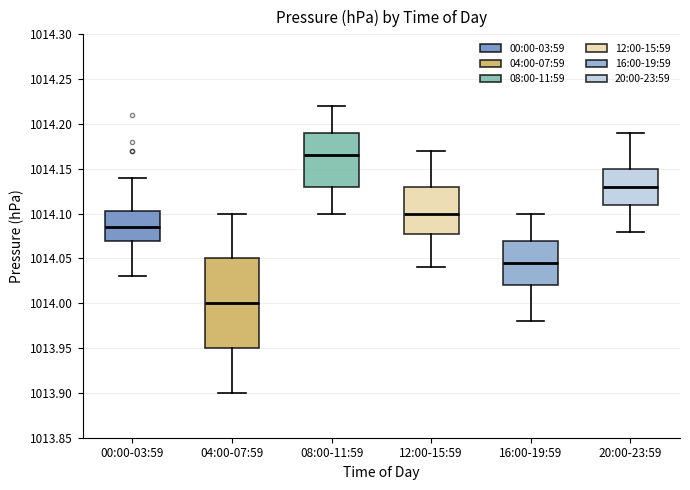

Where does the upper whisker of the box for 08:00-11:59 end on the y-axis? The values are not printed on the chart, so give them approximately, as read against the axis.

1014.220